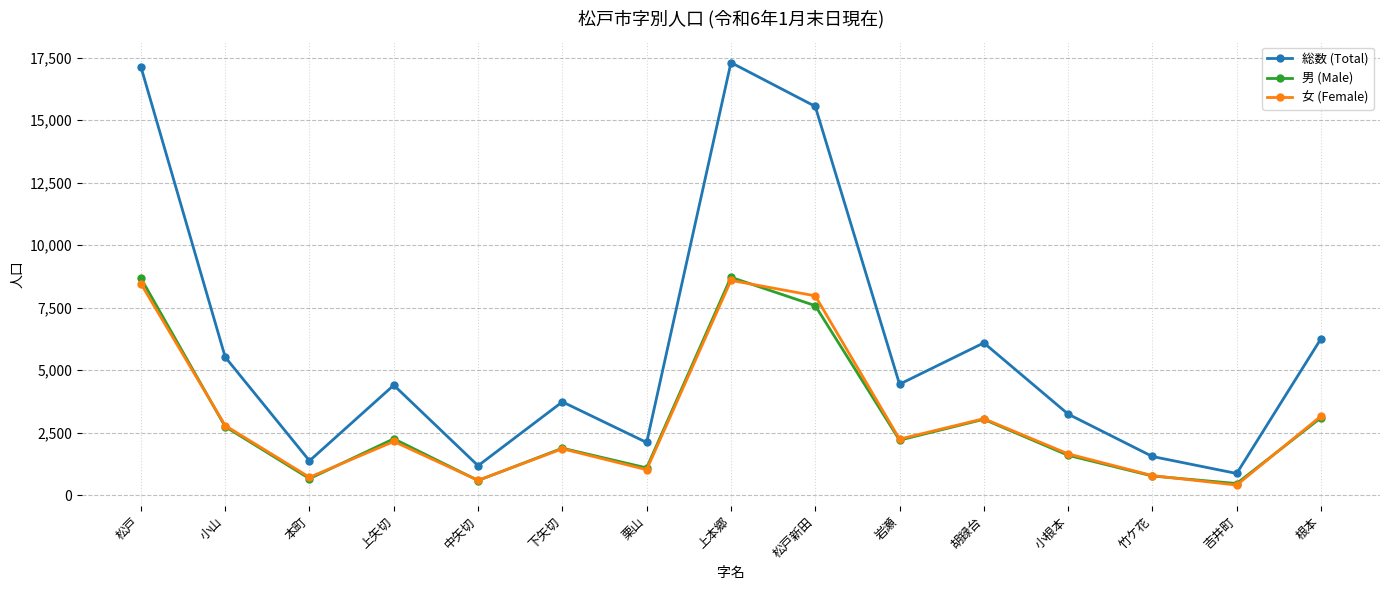

What is the difference between the second highest and second lowest values in the 女 (Female) series?

7862